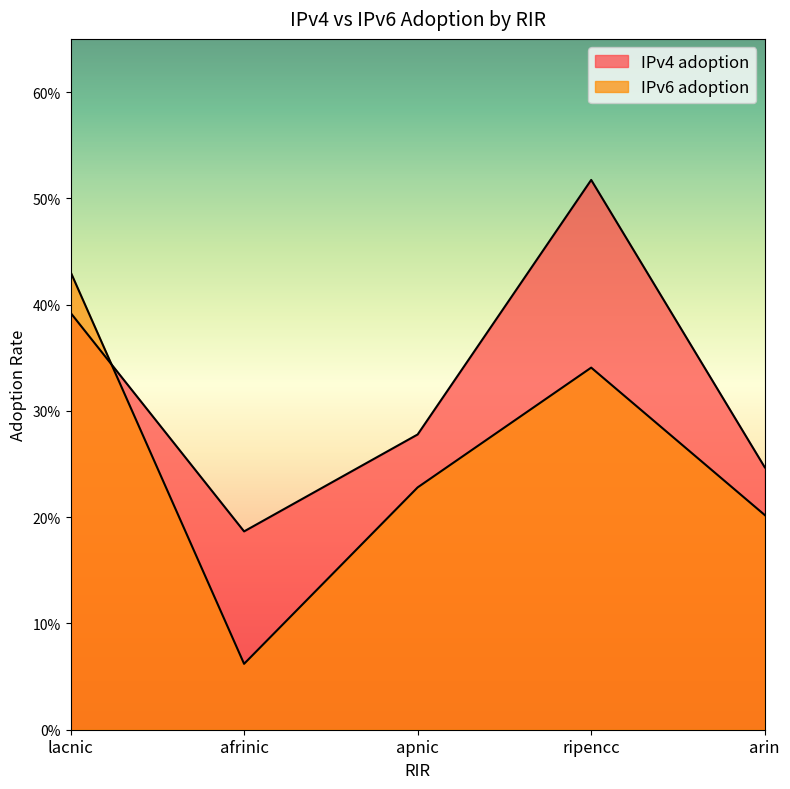

Is it true that IPv4 adoption equals 0.5 at ripencc?

True